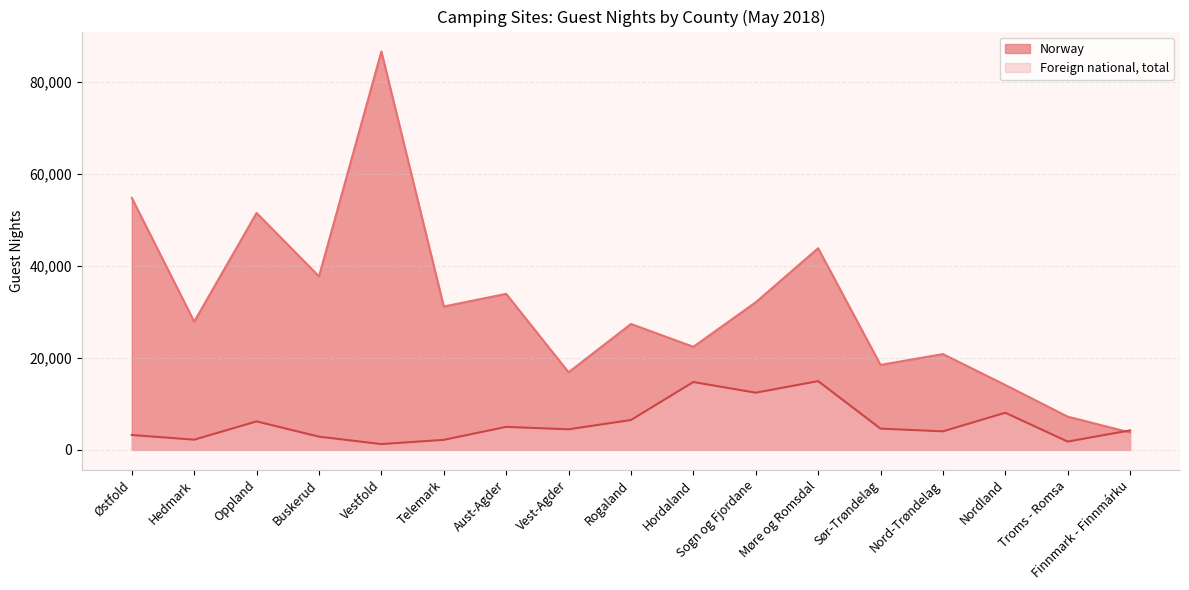

Between which two adjacent categories do Norway and Foreign national, total first intersect?

Troms - Romsa and Finnmark - Finnmárku